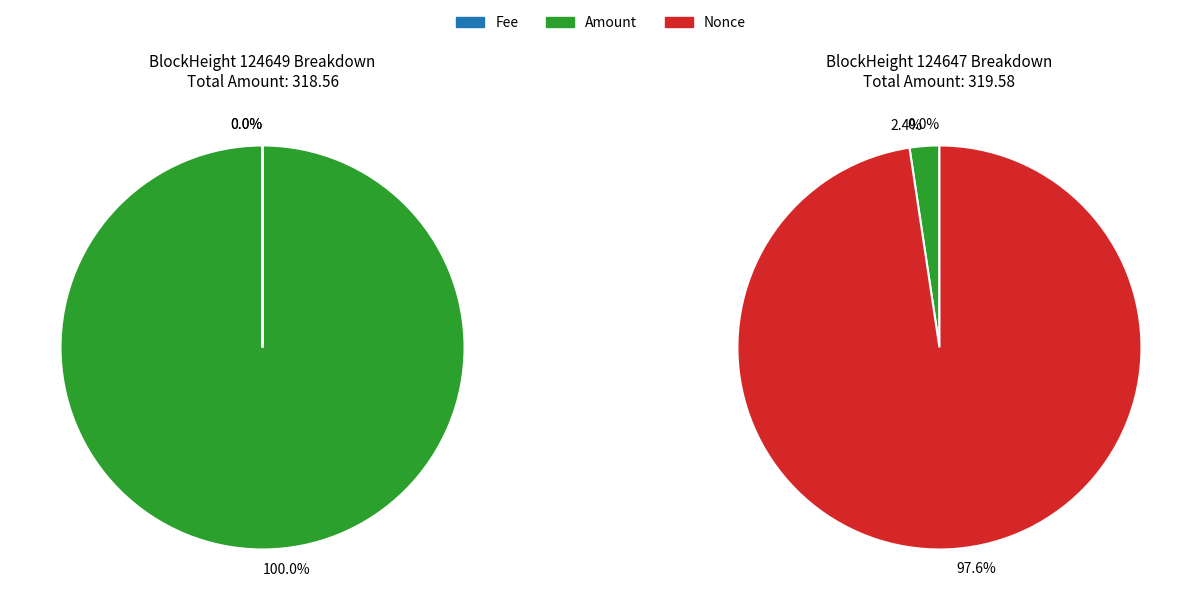

Count the number of slices in the pie.

3